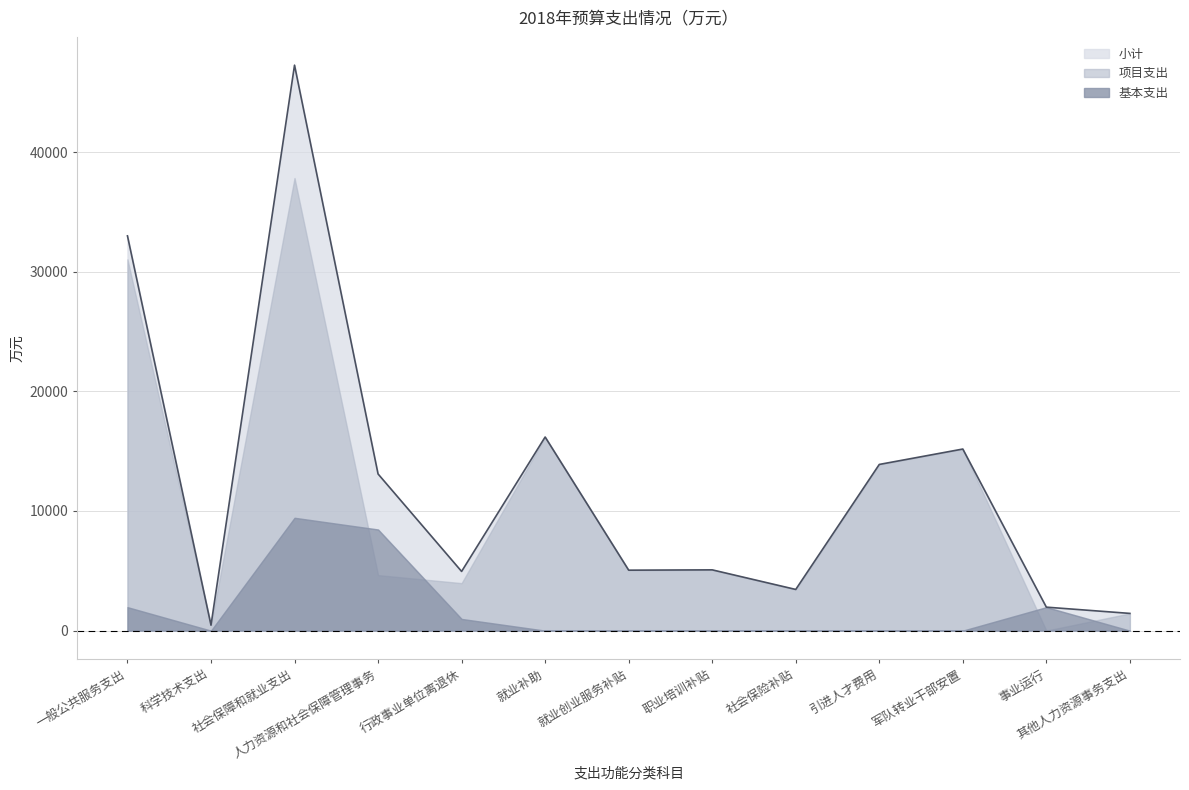

List the labels in order of 项目支出 value, largest first.

社会保障和就业支出, 一般公共服务支出, 就业补助, 军队转业干部安置, 引进人才费用, 职业培训补贴, 就业创业服务补贴, 人力资源和社会保障管理事务, 行政事业单位离退休, 社会保险补贴, 其他人力资源事务支出, 科学技术支出, 事业运行